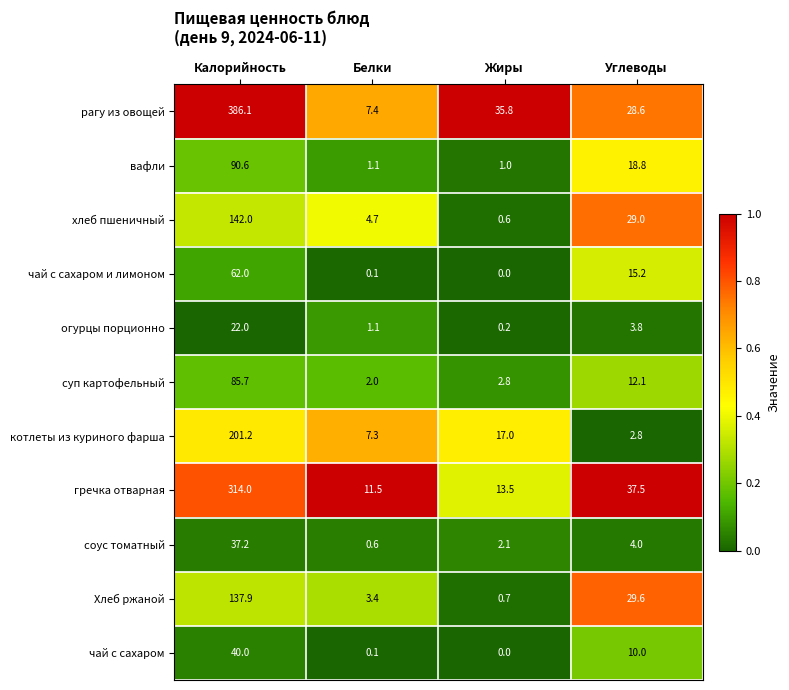

True or false: суп картофельный has a value of 59.8 at Калорийность.

False